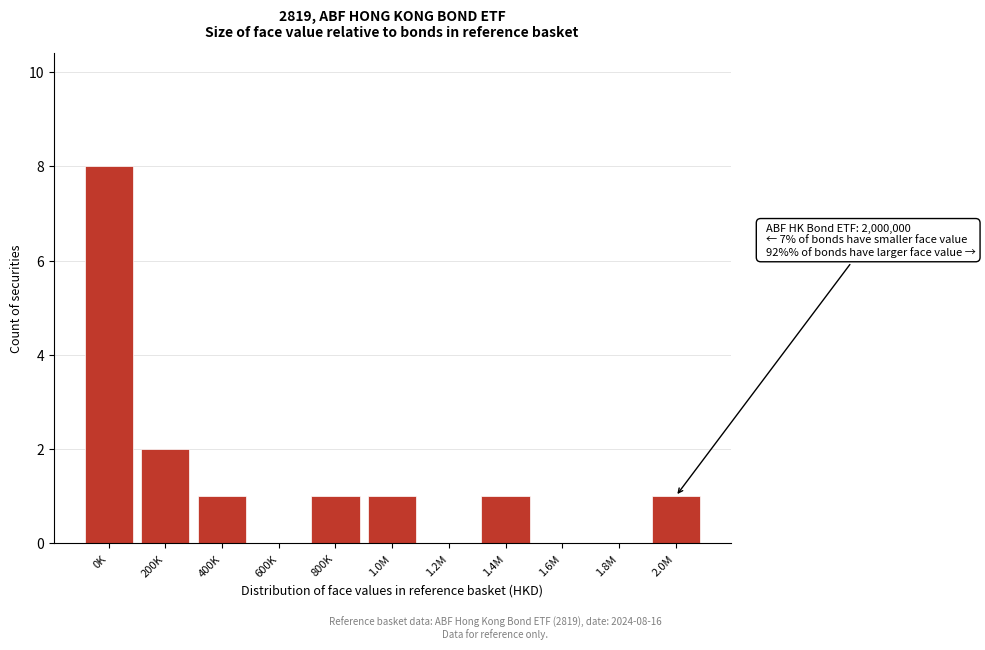

Reading left to right, what are all the values shown in this chart?

0K=8	200K=2	400K=1	600K=0	800K=1	1.0M=1	1.2M=0	1.4M=1	1.6M=0	1.8M=0	2.0M=1